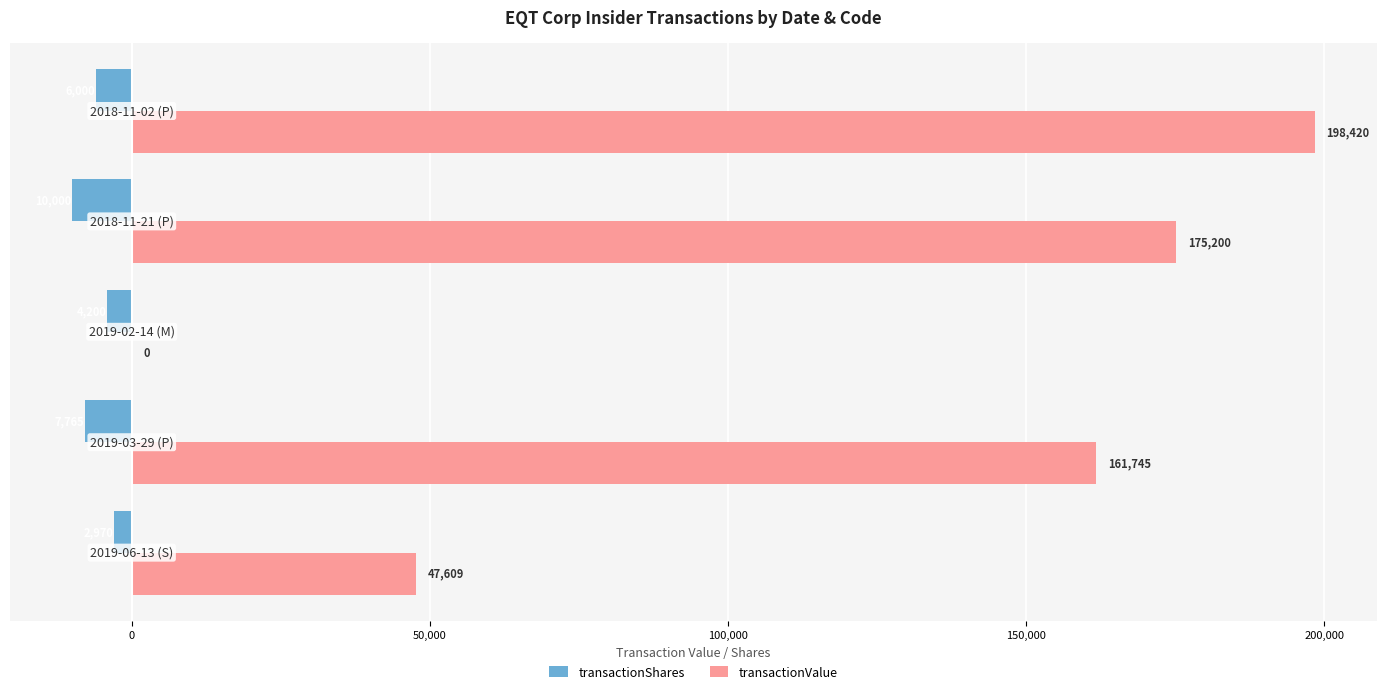

What is the greatest value displayed?

198420